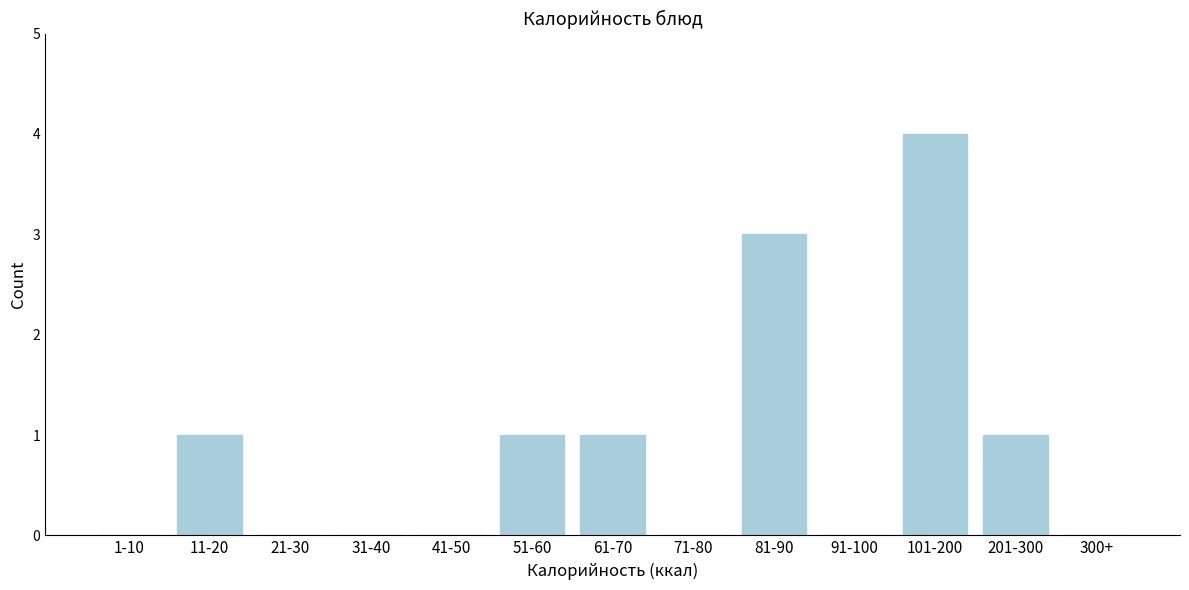

Reading left to right, what are all the values shown in this chart?

1-10=0	11-20=1	21-30=0	31-40=0	41-50=0	51-60=1	61-70=1	71-80=0	81-90=3	91-100=0	101-200=4	201-300=1	300+=0